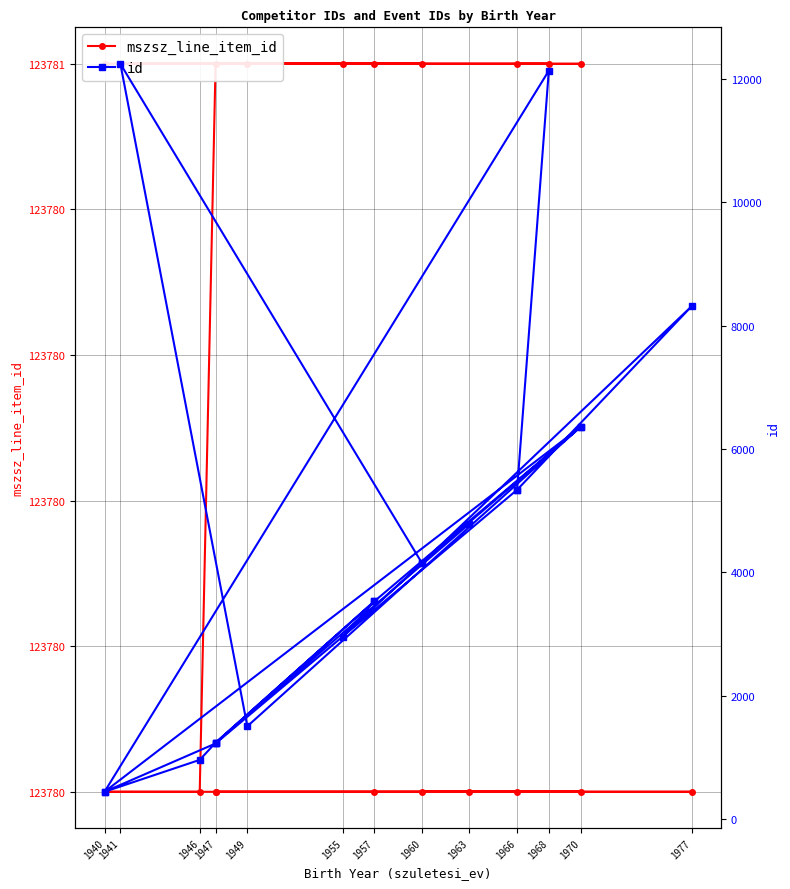

List the series in order of their overall mean, lowest first.

id, mszsz_line_item_id